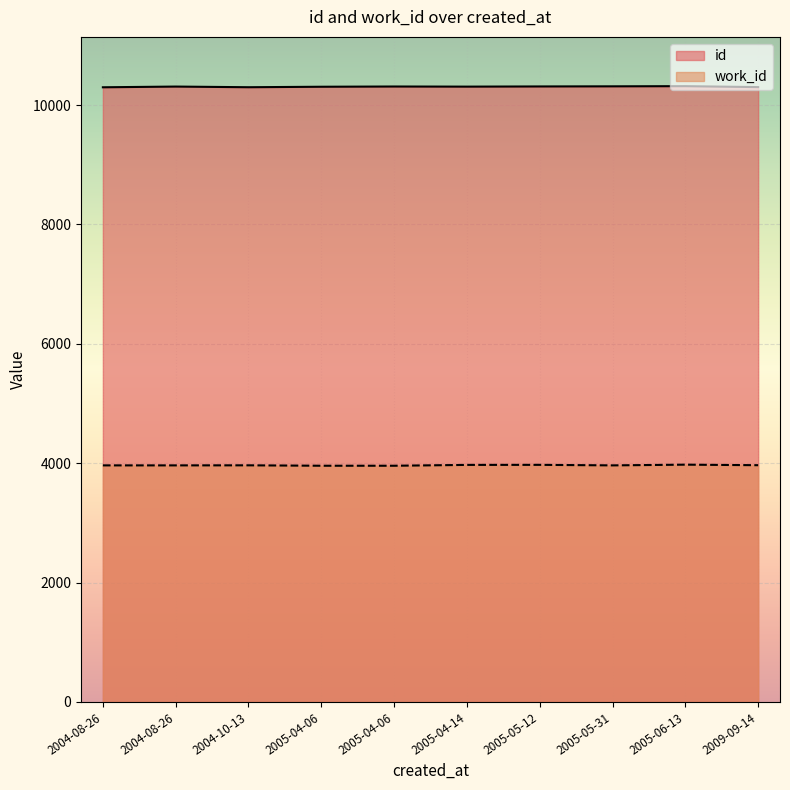

What is the difference between the id values at 2005-04-06 and 2004-10-13?

8